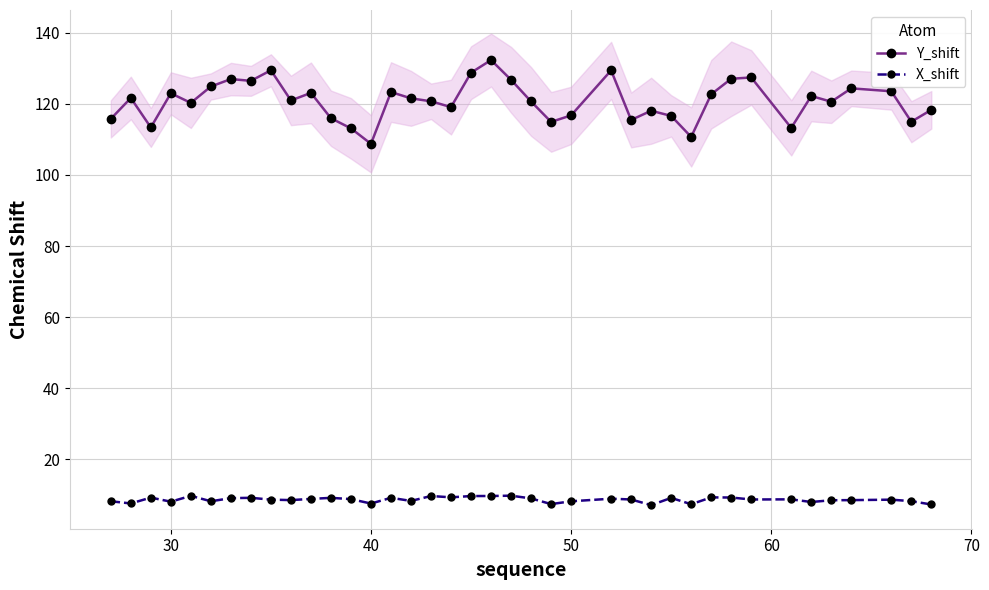

True or false: Y_shift and X_shift cross at least once.

False